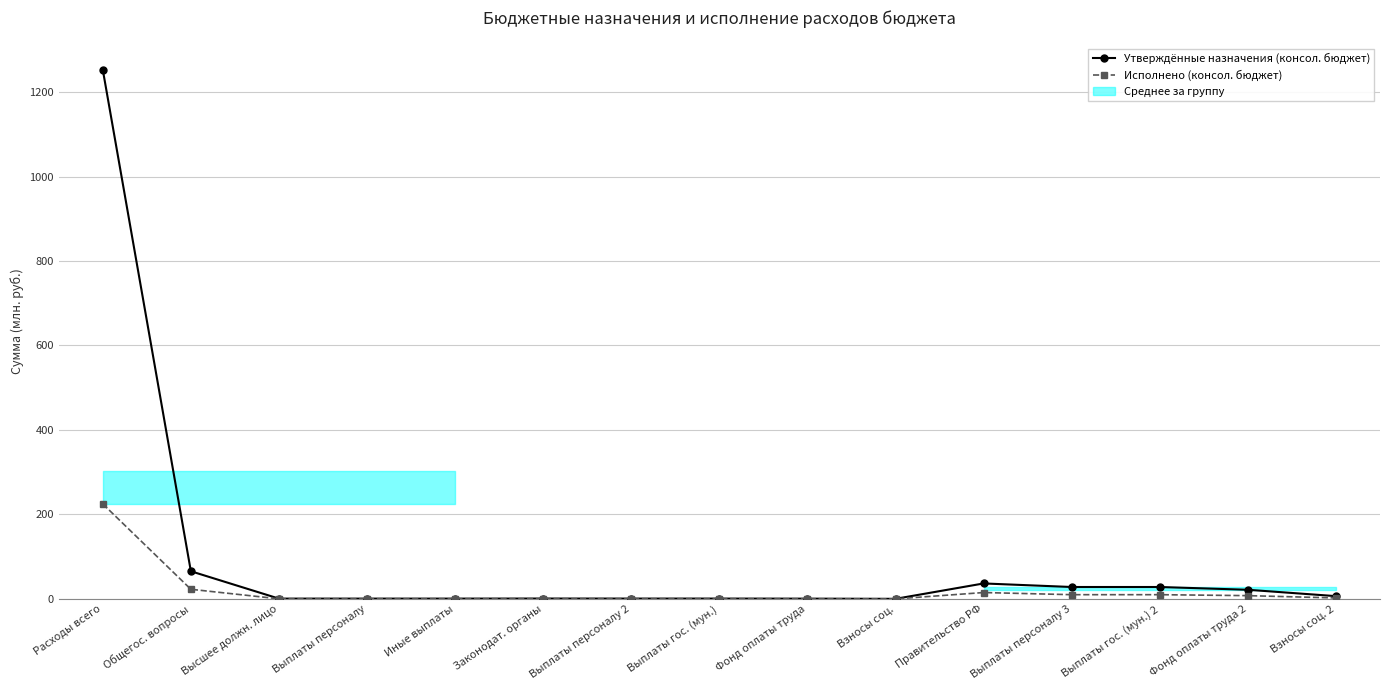

Which category has the highest value in the Исполнено (консол. бюджет) series?

Расходы всего